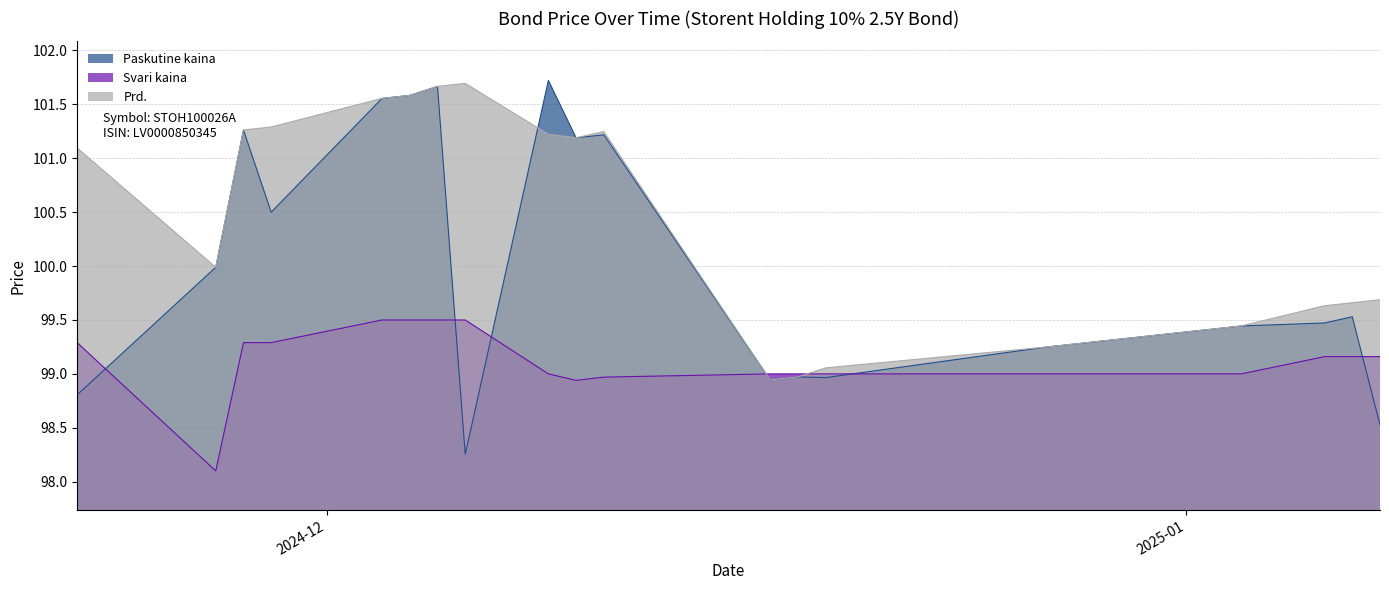

Which series changed the most between 2025-01-06 and 2024-12-06?

Prd.